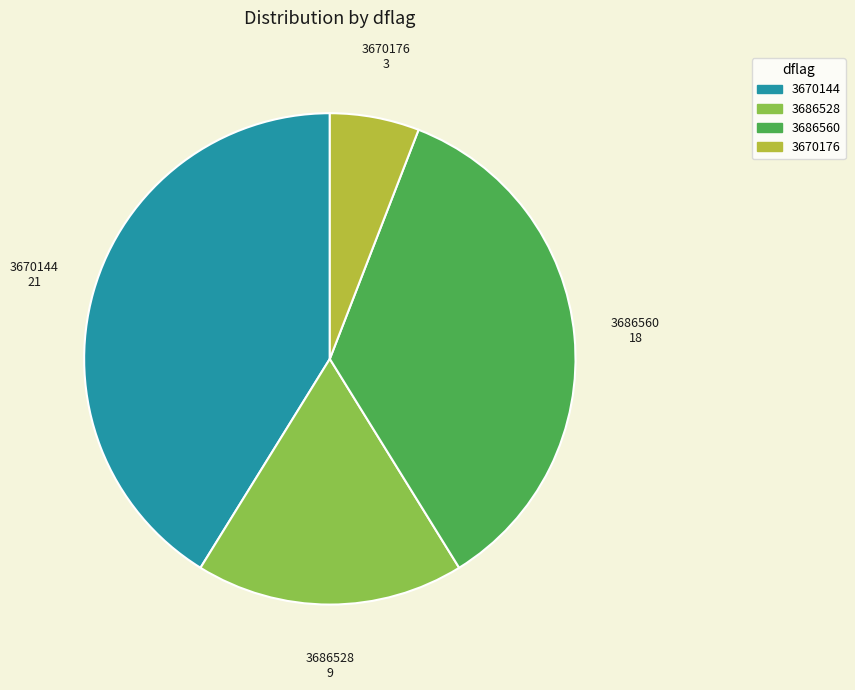

Rank the categories by value from highest to lowest.

3670144, 3686560, 3686528, 3670176